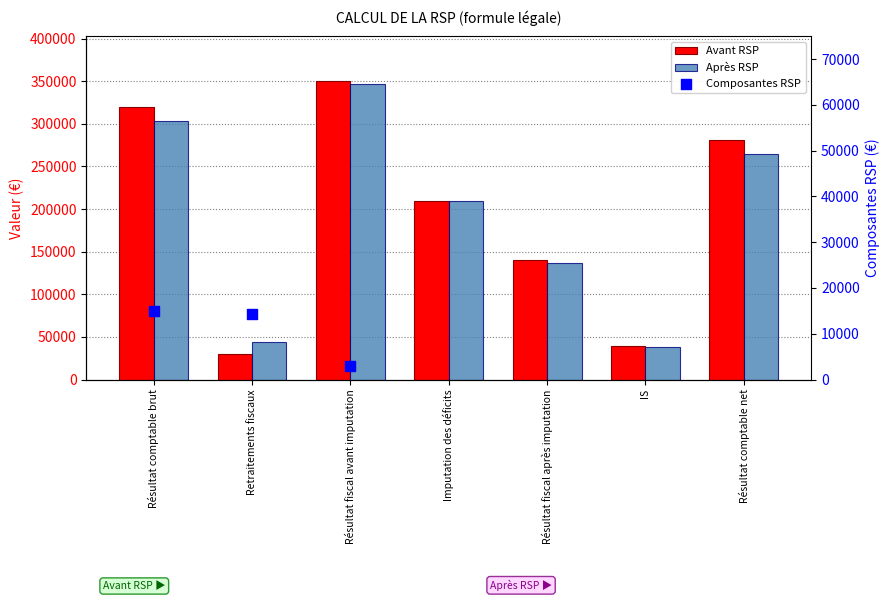

At which category is the sum across all series the highest?

Résultat fiscal avant imputation